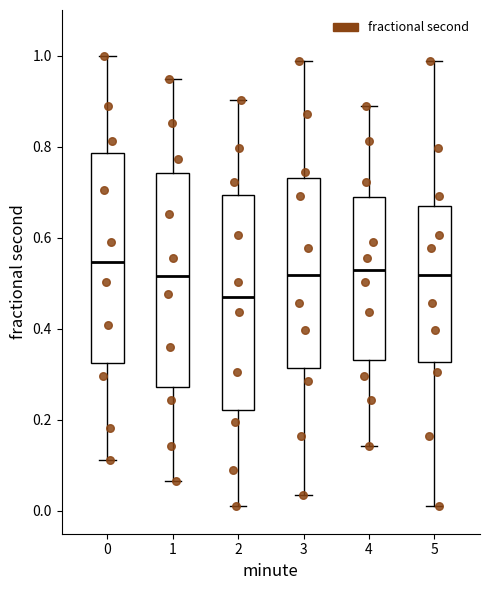

Reading left to right, transcribe this box plot: for each box, give where its median line is, the range the box spans, and where its two whiskers end, as read against the y-axis. The values are not printed on the chart, so give them approximately, as read against the axis.

0: median 0.54, box 0.32 to 0.78, whiskers 0.12 to 1.00
1: median 0.52, box 0.28 to 0.74, whiskers 0.06 to 0.94
2: median 0.46, box 0.22 to 0.70, whiskers 0.02 to 0.90
3: median 0.52, box 0.32 to 0.74, whiskers 0.04 to 0.98
4: median 0.52, box 0.34 to 0.68, whiskers 0.14 to 0.88
5: median 0.52, box 0.32 to 0.68, whiskers 0.02 to 0.98